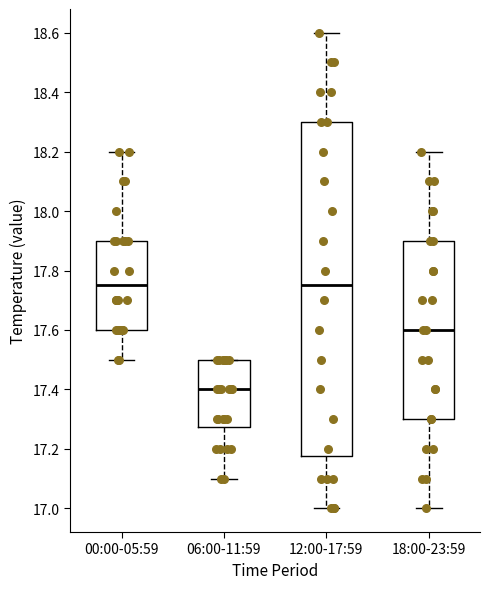

Which box has the lowest median line?

06:00-11:59